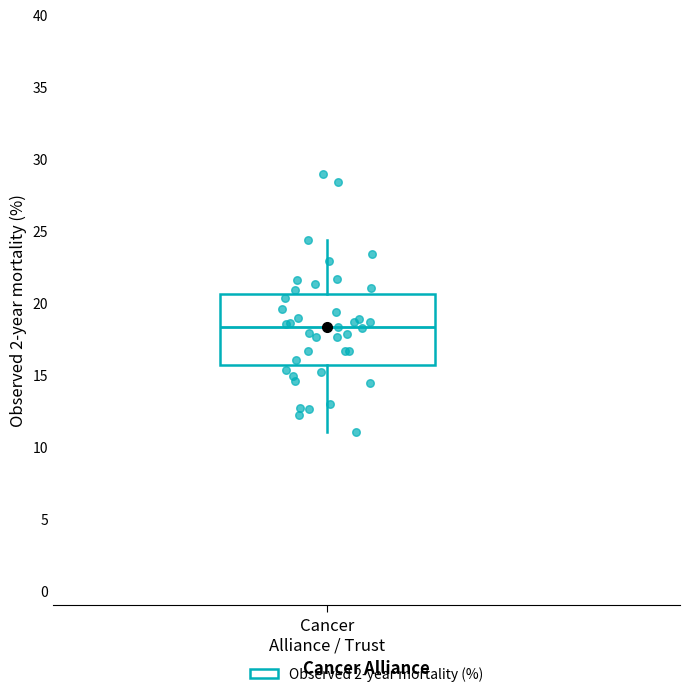

Transcribe this box plot: give where the median line is, the range the box spans, and where the two whiskers end, as read against the y-axis. The values are not printed on the chart, so give them approximately, as read against the axis.

median 18.5, box 15.5 to 20.5, whiskers 11.0 to 24.5